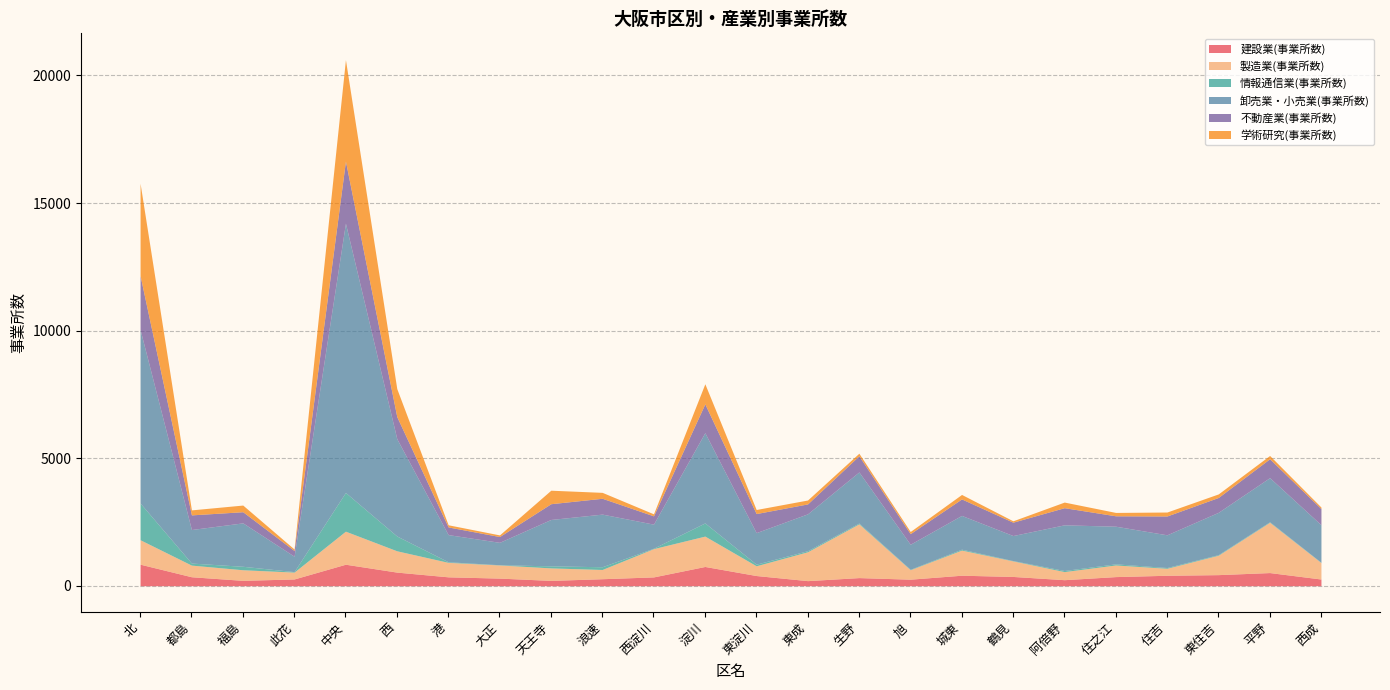

What is the label of the 1st point from the right?

西成